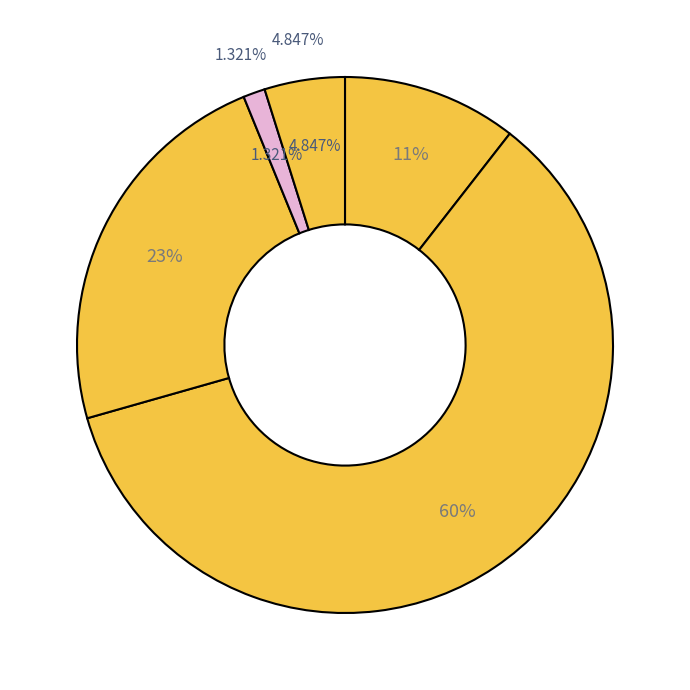

Is the sum of 7.10. and 15.10. greater than half?

No